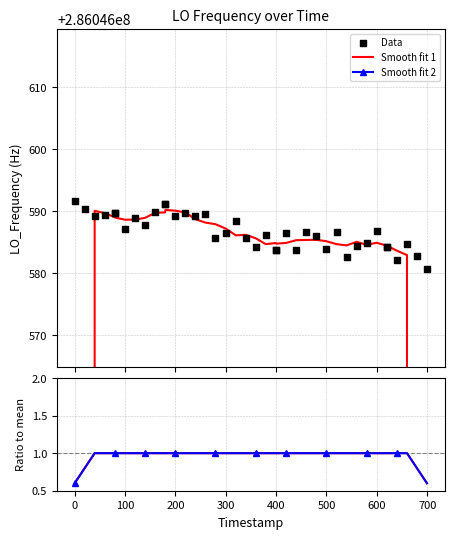

Which series has the largest Y range (max minus min)?

Smooth fit 1